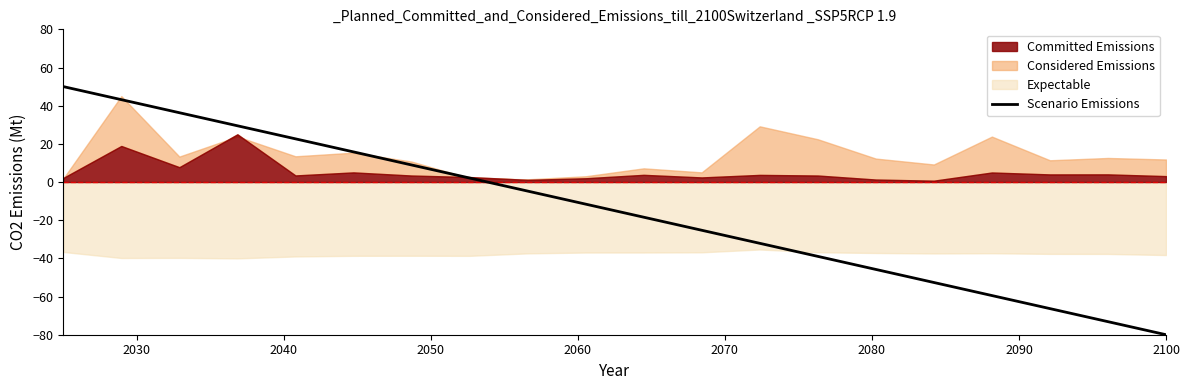

What is the highest value of the Scenario Emissions series?

50.0